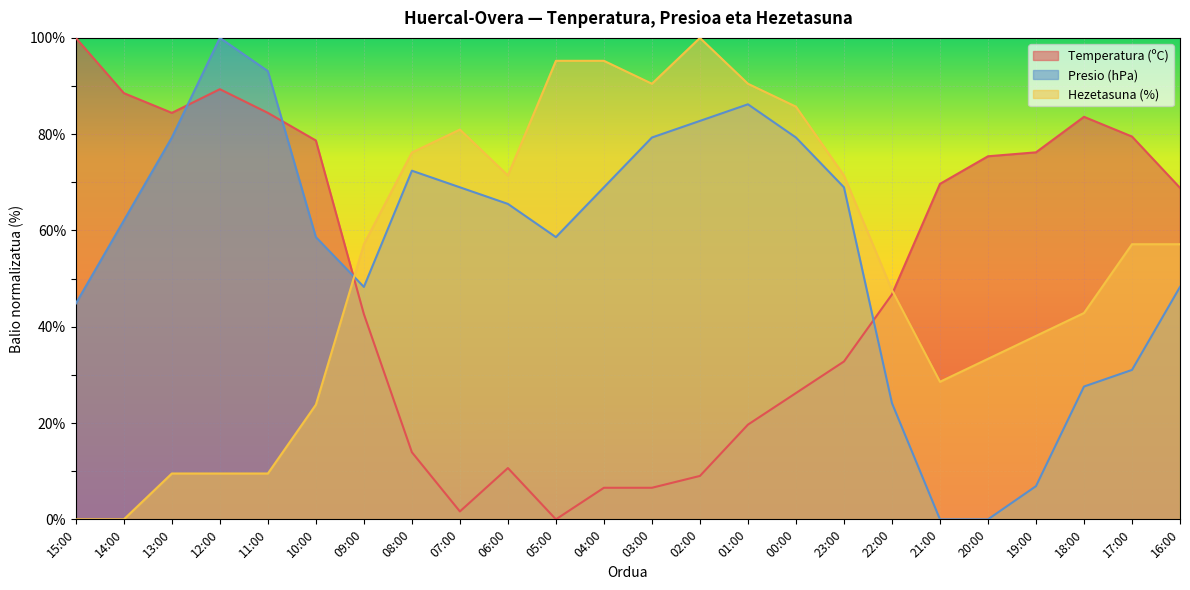

What are all the series names shown in the legend?

Temperatura (ºC), Presio (hPa), Hezetasuna (%)